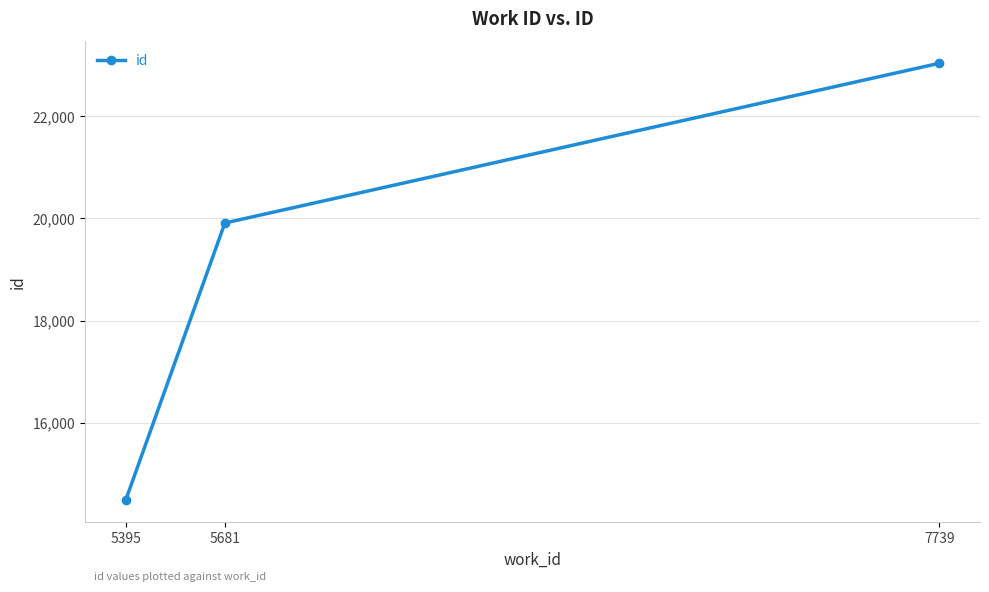

What is the greatest value displayed?

23033